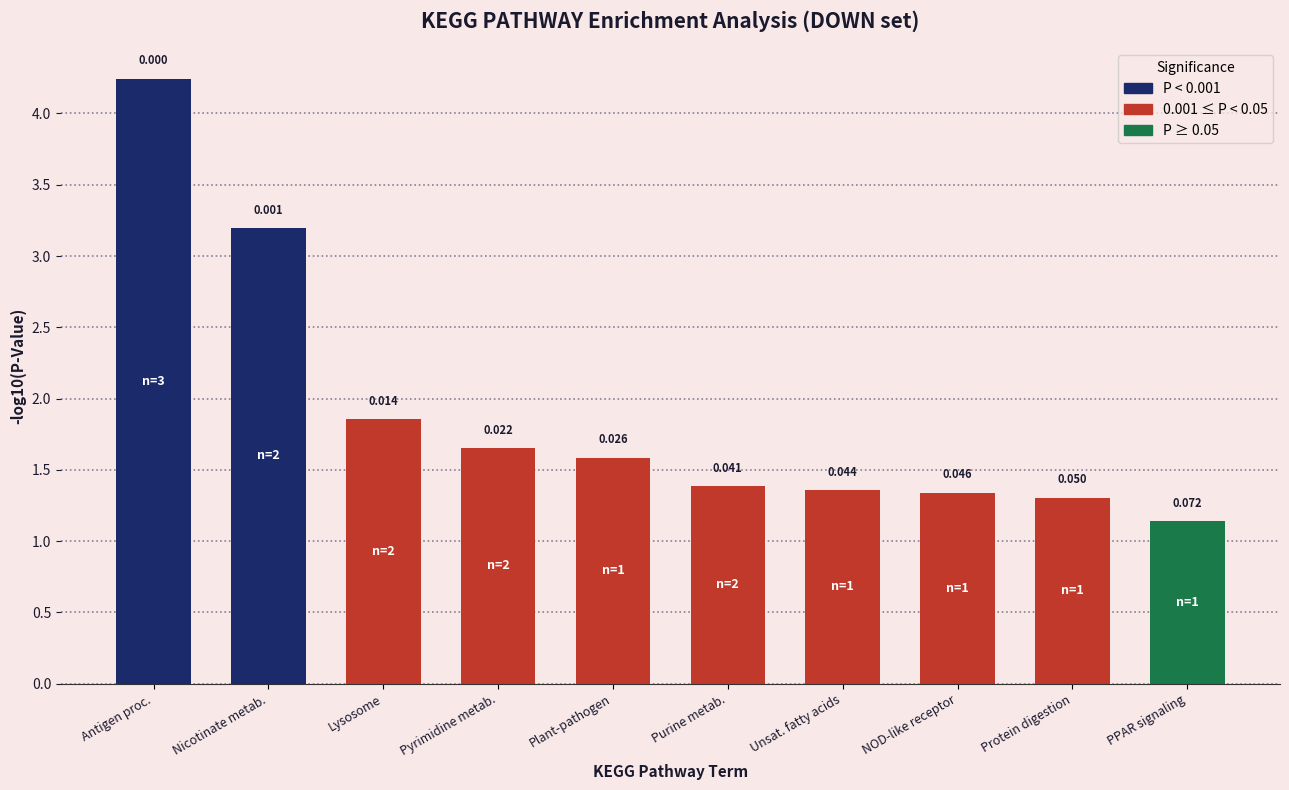

How many bars are there in total?

10